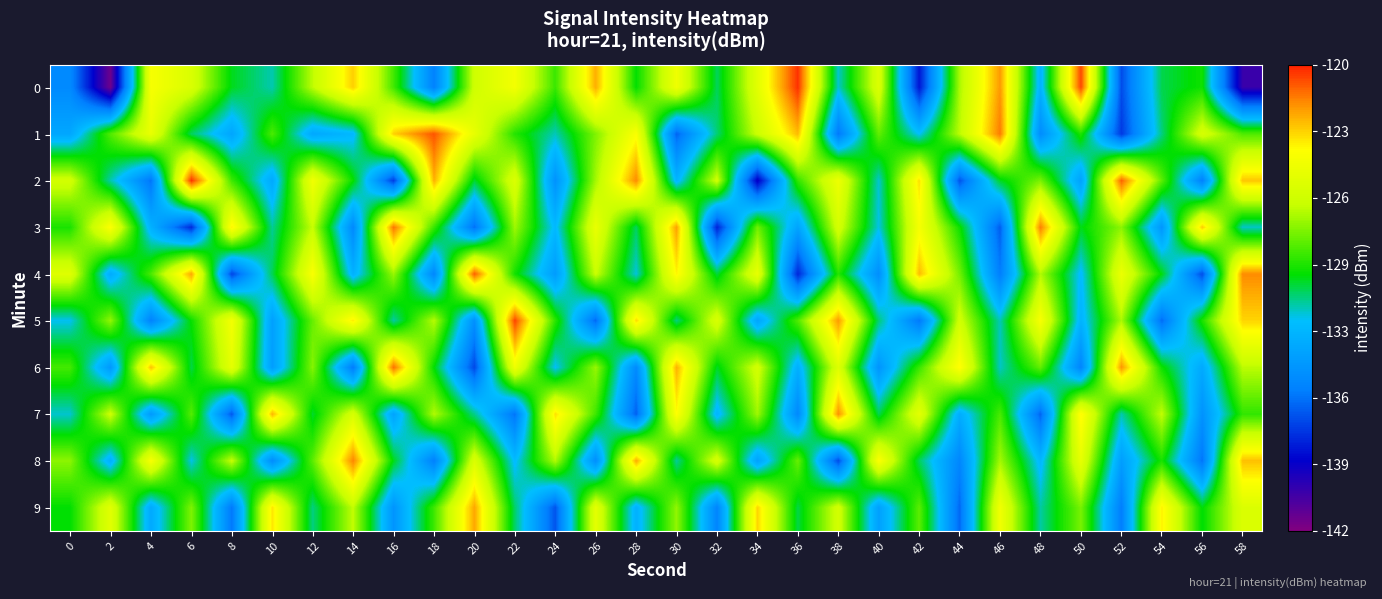

Reading right to left, what are all the values shown in this chart?

0: 58=-140.1	56=-129.7	54=-130.6	52=-136.7	50=-120.7	48=-132.8	46=-122.0	44=-127.1	42=-138.1	40=-125.6	38=-131.7	36=-120.3	34=-125.4	32=-130.7	30=-124.7	28=-129.9	26=-122.5	24=-129.0	22=-124.5	20=-126.2	18=-135.3	16=-128.8	14=-123.1	12=-126.8	10=-131.4	8=-130.1	6=-125.7	4=-124.4	2=-141.5	0=-134.8
1: 58=-128.6	56=-125.9	54=-131.0	52=-137.2	50=-129.4	48=-134.7	46=-121.5	44=-126.8	42=-132.1	40=-128.3	38=-135.6	36=-122.7	34=-126.4	32=-130.9	30=-136.1	28=-124.2	26=-127.8	24=-131.5	22=-129.3	20=-125.1	18=-120.9	16=-123.1	14=-132.4	12=-133.3	10=-128.7	8=-133.4	6=-130.7	4=-125.0	2=-128.6	0=-133.3
2: 58=-122.9	56=-135.3	54=-128.4	52=-121.1	50=-133.6	48=-127.9	46=-130.2	44=-136.5	42=-123.4	40=-131.7	38=-124.8	36=-129.1	34=-138.9	32=-126.3	30=-132.6	28=-121.8	26=-127.2	24=-134.4	22=-125.7	20=-130.3	18=-122.5	16=-137.1	14=-129.8	12=-124.6	10=-133.2	8=-128.9	6=-120.3	4=-135.7	2=-131.4	0=-126.1
3: 58=-131.6	56=-123.0	54=-134.2	52=-127.6	50=-130.1	48=-121.6	46=-136.3	44=-129.7	42=-124.4	40=-131.9	38=-126.0	36=-133.5	34=-128.1	32=-137.8	30=-122.2	28=-130.7	26=-125.0	24=-132.4	22=-127.3	20=-135.8	18=-129.0	16=-121.4	14=-134.9	12=-126.6	10=-131.2	8=-123.7	6=-137.6	4=-132.8	2=-124.1	0=-129.5
4: 58=-121.8	56=-136.7	54=-130.0	52=-124.9	50=-132.3	48=-127.0	46=-135.4	44=-128.0	42=-122.7	40=-134.6	38=-129.3	36=-137.7	34=-125.1	32=-130.4	30=-123.8	28=-131.8	26=-126.5	24=-133.9	22=-129.6	20=-121.0	18=-135.0	16=-127.4	14=-132.8	12=-124.2	10=-130.6	8=-136.9	6=-122.3	4=-128.7	2=-133.1	0=-125.5
5: 58=-123.2	56=-129.5	54=-135.9	52=-127.1	50=-132.7	48=-124.3	46=-131.5	44=-126.2	42=-135.6	40=-130.9	38=-122.1	36=-128.6	34=-133.4	32=-125.8	30=-131.0	28=-123.3	26=-136.0	24=-129.2	22=-120.6	20=-134.5	18=-126.9	16=-131.3	14=-123.6	12=-128.2	10=-133.7	8=-124.5	6=-129.8	4=-135.2	2=-127.5	0=-132.0
6: 58=-126.8	56=-133.2	54=-129.7	52=-122.0	50=-135.1	48=-128.3	46=-131.6	44=-123.9	42=-129.0	40=-134.3	38=-125.6	36=-132.9	34=-126.1	32=-130.2	30=-122.5	28=-134.8	26=-127.4	24=-132.1	22=-124.7	20=-136.8	18=-129.9	16=-121.3	14=-135.5	12=-127.7	10=-133.8	8=-125.2	6=-130.5	4=-122.8	2=-134.1	0=-128.8
7: 58=-129.1	56=-134.4	54=-126.7	52=-131.4	50=-123.8	48=-136.1	46=-128.7	44=-133.0	42=-125.3	40=-130.6	38=-121.9	36=-134.9	34=-127.3	32=-132.6	30=-124.0	28=-136.2	26=-128.9	24=-123.4	22=-135.7	20=-131.1	18=-127.0	16=-133.5	14=-125.9	12=-130.3	10=-122.6	8=-136.4	6=-128.5	4=-134.0	2=-126.4	0=-131.7
8: 58=-122.8	56=-135.7	54=-129.5	52=-133.8	50=-125.1	48=-132.5	46=-127.2	44=-135.0	42=-130.7	40=-124.1	38=-136.7	36=-128.2	34=-133.6	32=-125.9	30=-131.2	28=-122.4	26=-134.6	24=-127.0	22=-132.3	20=-125.7	18=-135.3	16=-130.1	14=-121.7	12=-128.4	10=-134.7	8=-126.6	6=-131.9	4=-124.3	2=-132.9	0=-127.6
9: 58=-125.7	56=-130.0	54=-123.7	52=-135.4	50=-127.9	48=-131.3	46=-124.6	44=-136.0	42=-128.4	40=-133.7	38=-126.1	36=-130.5	34=-123.2	32=-135.1	30=-127.5	28=-132.8	26=-125.2	24=-136.5	22=-130.8	20=-122.3	18=-128.9	16=-134.3	14=-126.7	12=-131.0	10=-123.5	8=-135.6	6=-127.8	4=-133.2	2=-125.4	0=-129.9